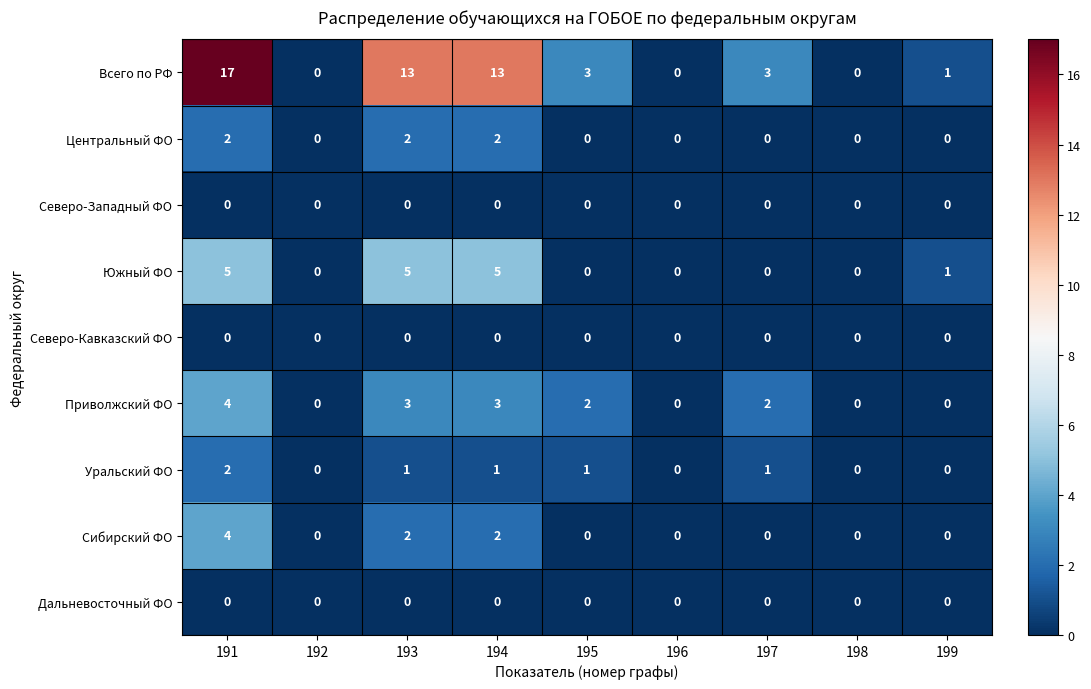

Is it true that Южный ФО equals 0 at 195?

True